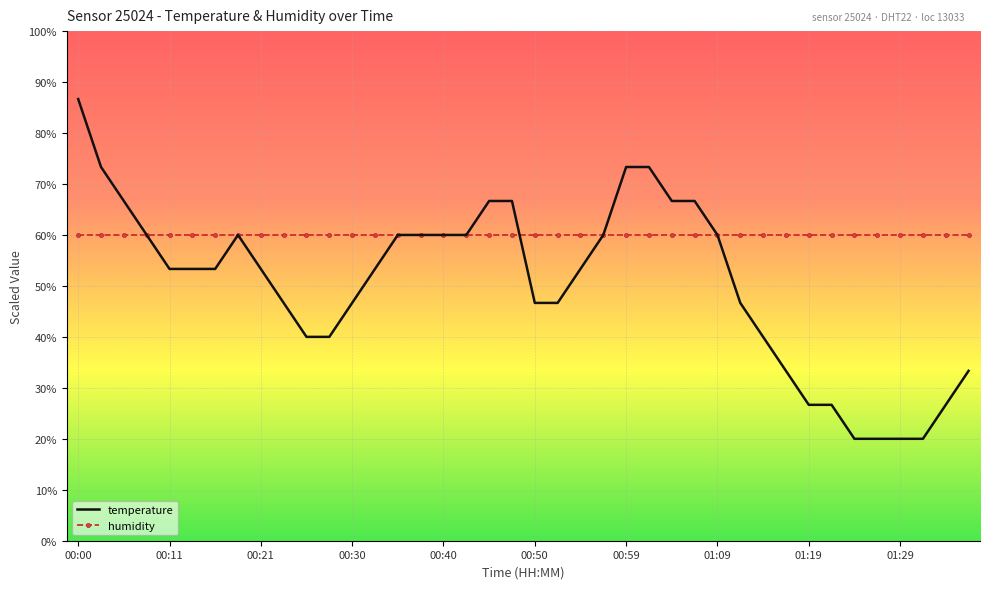

What is the smallest value displayed?

20.0